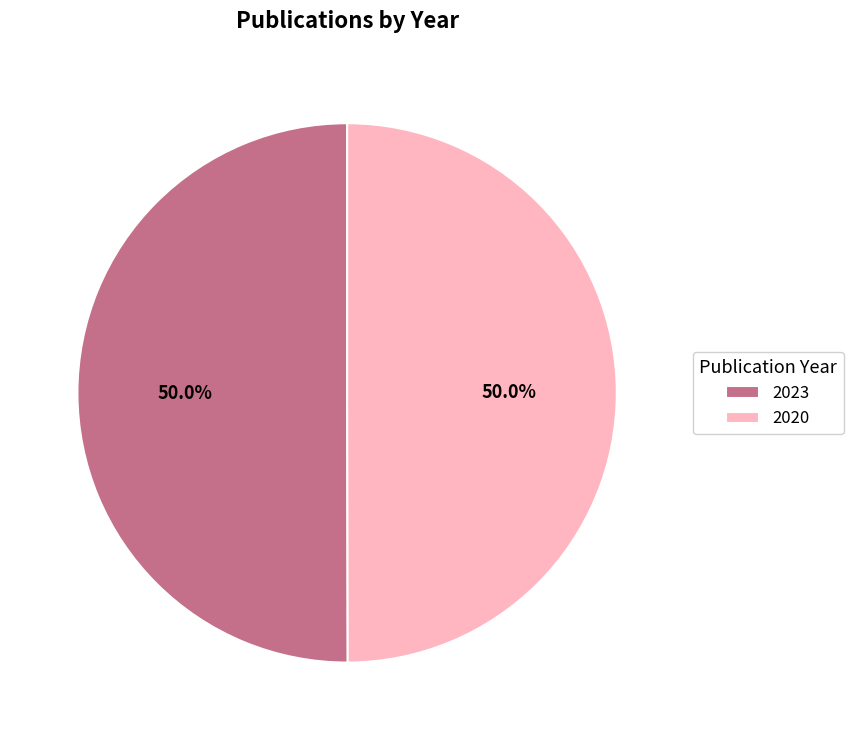

What is the ratio of the value at 2023 to the value at 2020?

1.0